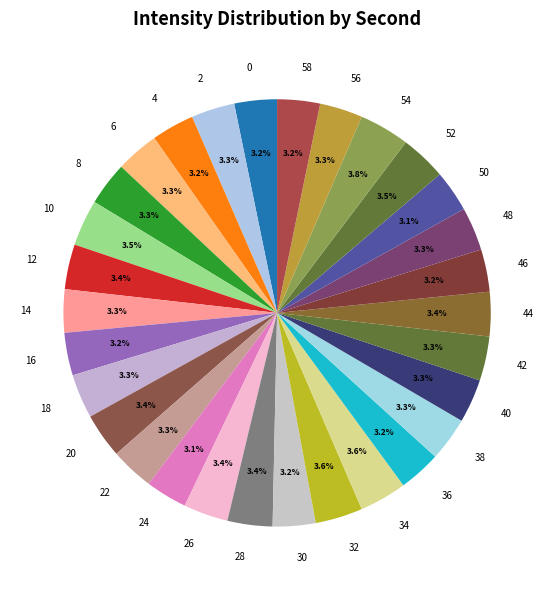

Is the sum of 34 and 40 greater than half?

No